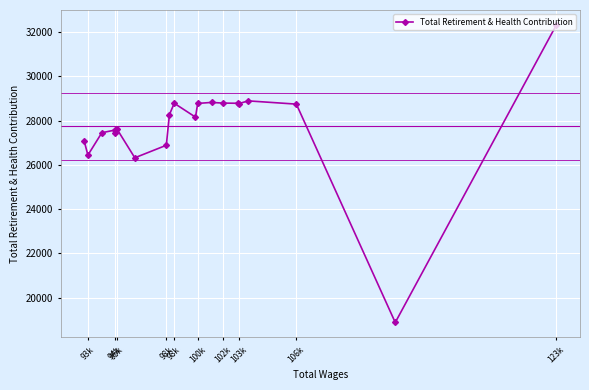

Approximately how many times larger is the value at 100k compared to 95k?

1.0